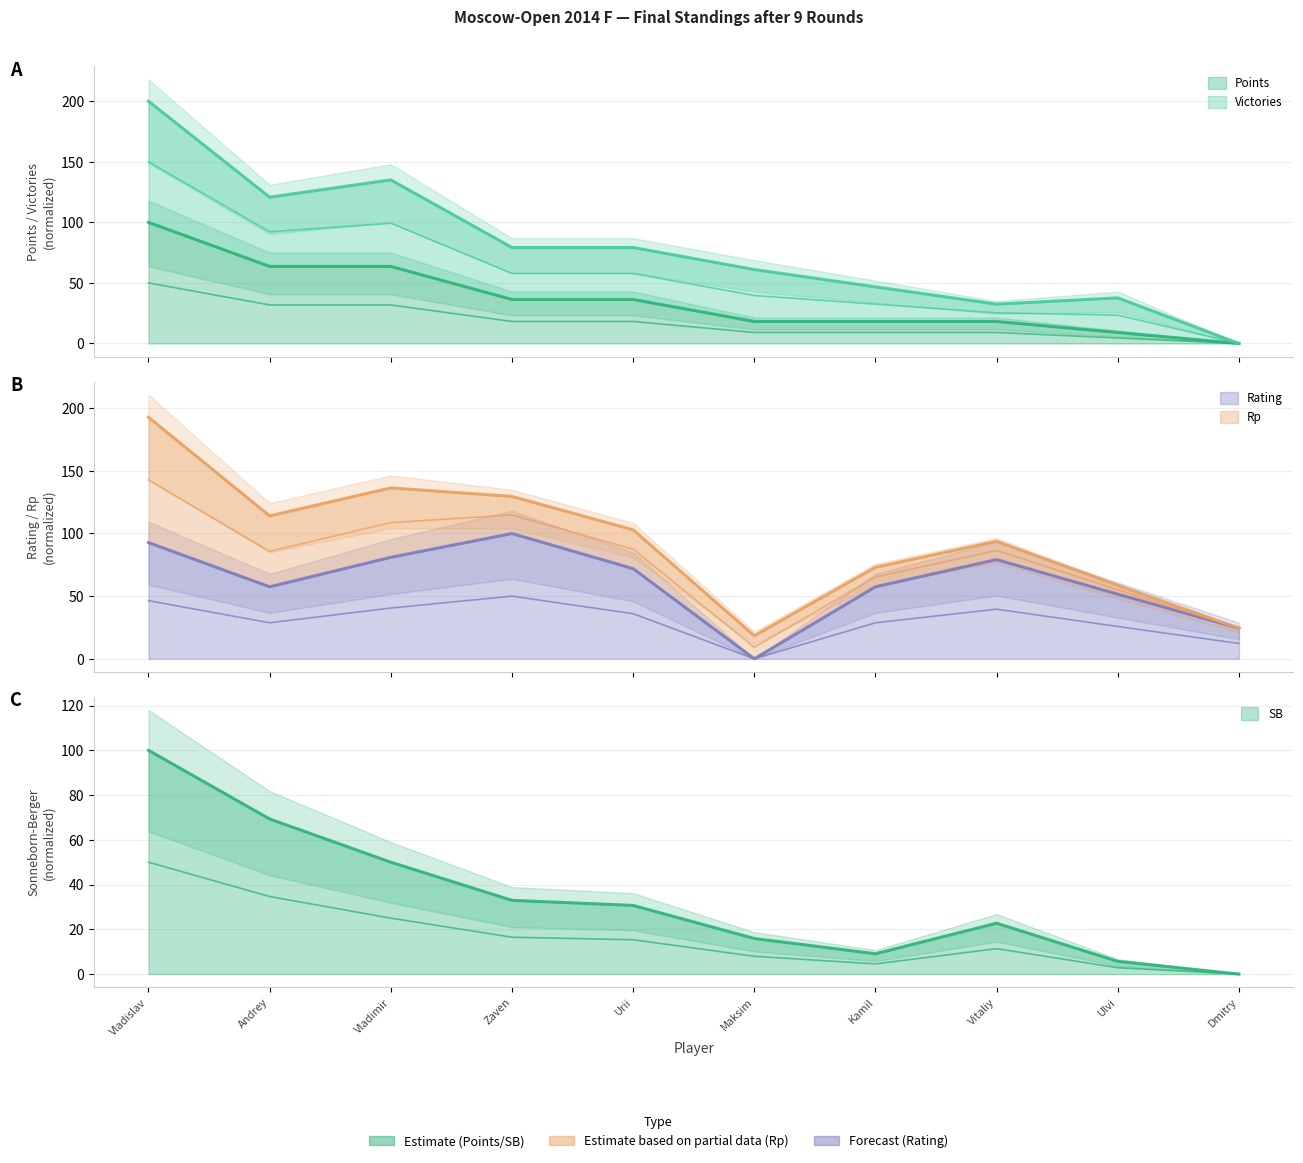

What is the total value across all series at Kamil?

140.6